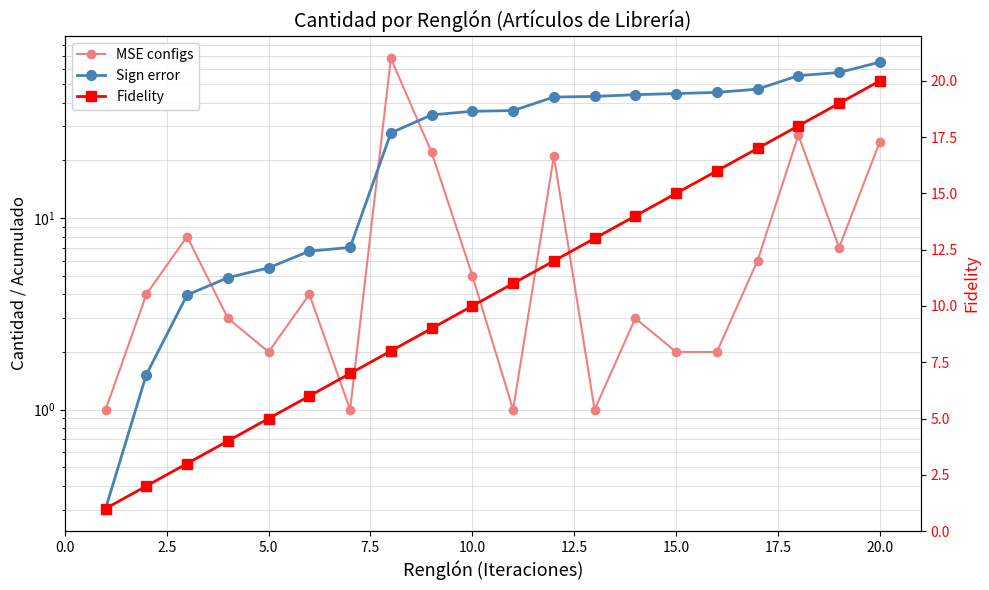

What are all the series names shown in the legend?

MSE configs, Sign error, Fidelity